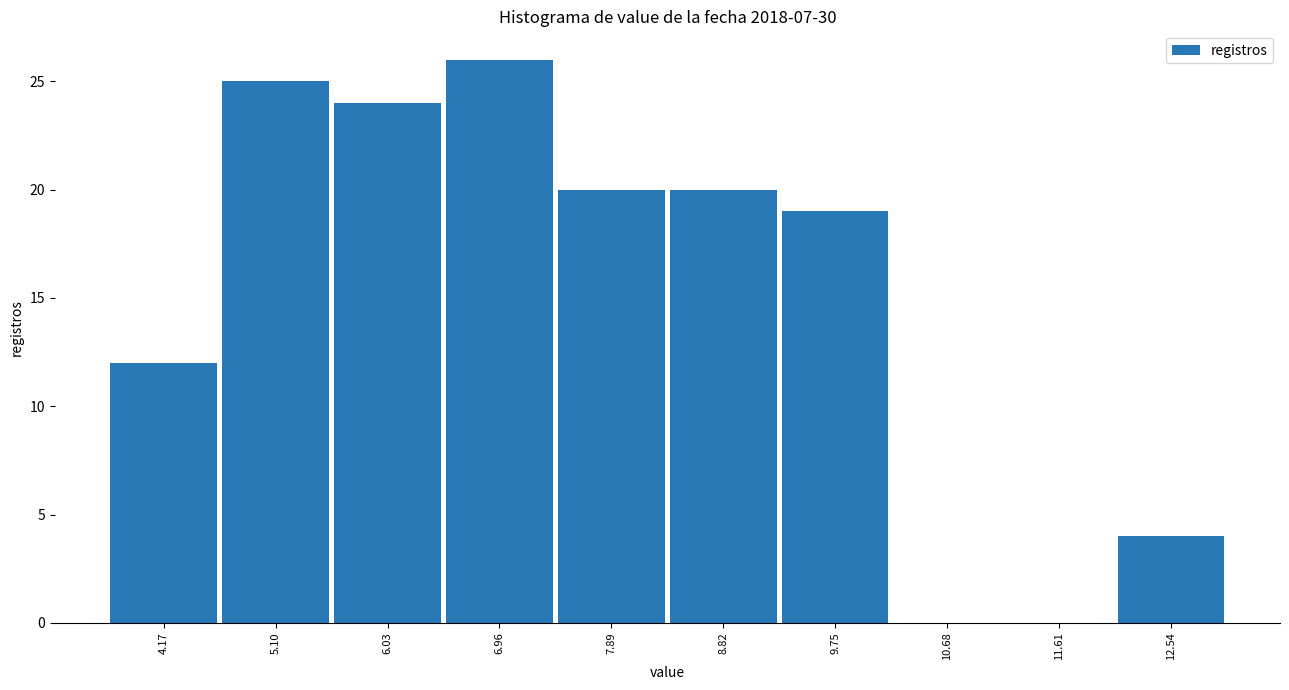

Reading left to right, list every bar in this chart as the range it spans on the x-axis followed by its height. Neither the bar edges nor the heights are printed on the chart, so give them approximately, as read against the axes.

3.70 to 4.63: 12
4.63 to 5.56: 25
5.56 to 6.49: 24
6.49 to 7.42: 26
7.42 to 8.35: 20
8.35 to 9.28: 20
9.28 to 10.21: 19
10.21 to 11.14: 0
11.14 to 12.07: 0
12.07 to 13.00: 4